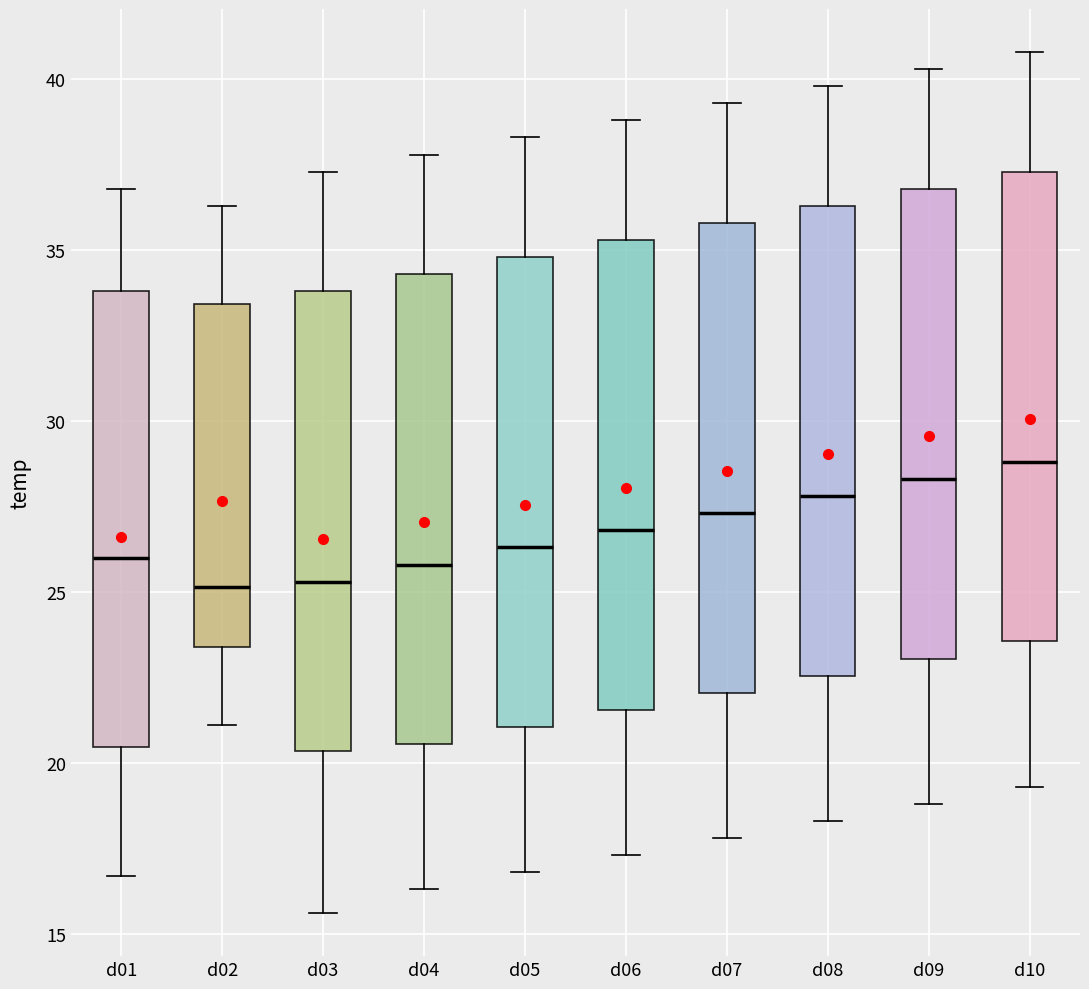

Which box has the highest median line?

d10